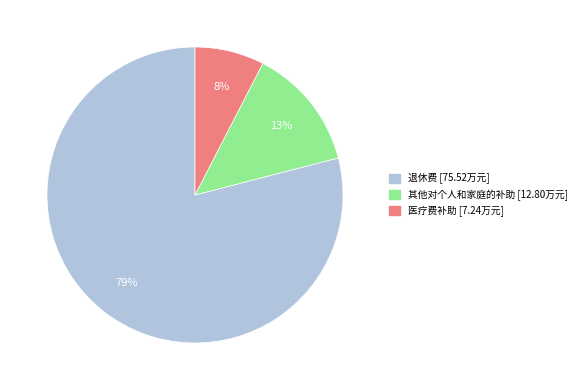

The 退休费 slice represents 79% of the pie. True or false?

True